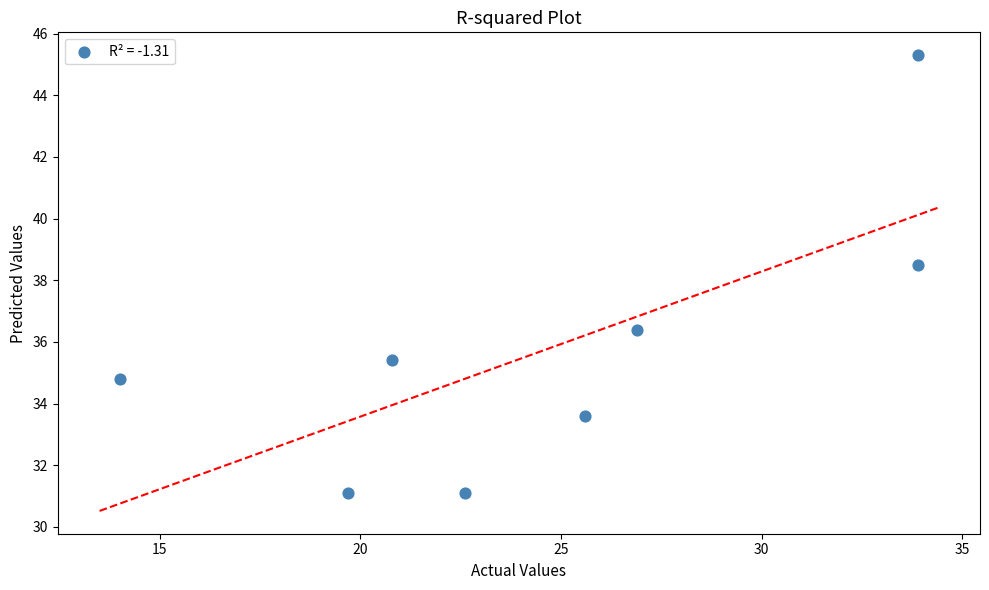

What is the range of X values (max minus min)?

19.9